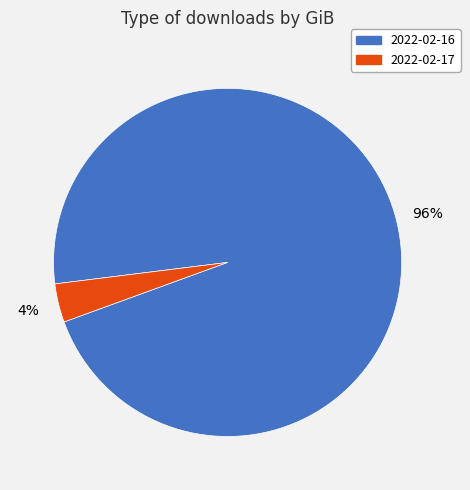

Which slice is the largest?

2022-02-16